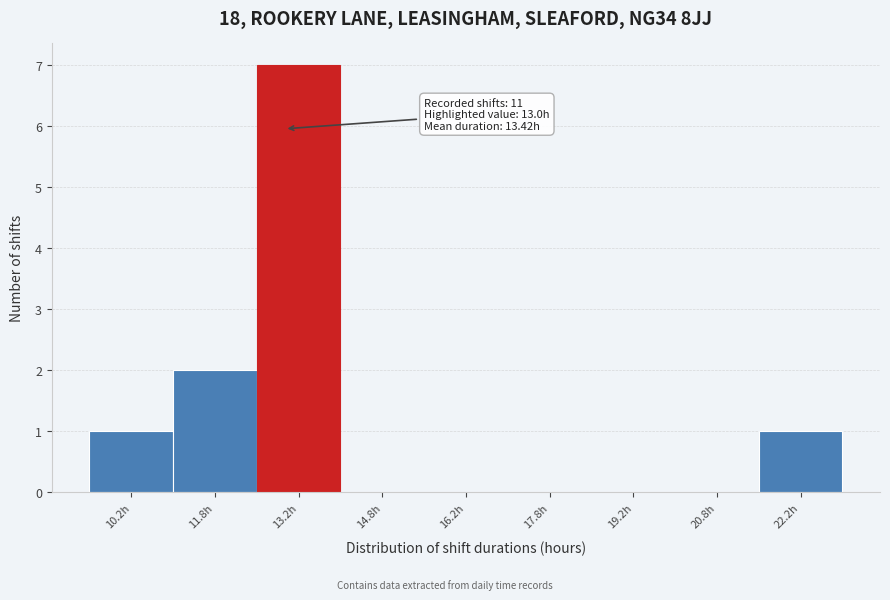

Which range on the x-axis has the tallest bar?

12.5 to 14.0